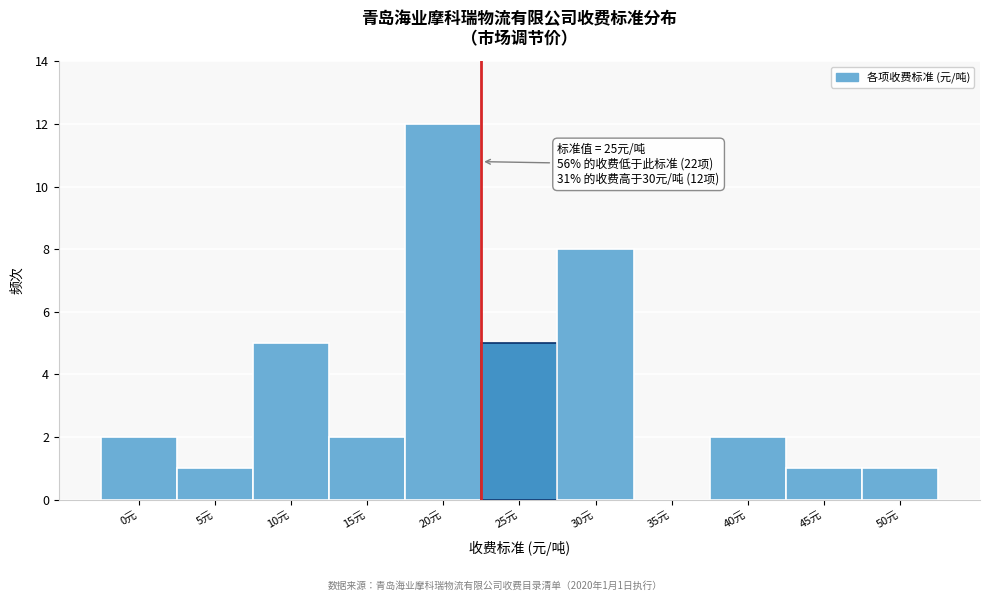

Reading left to right, transcribe all the data shown in this chart.

0元=2	5元=1	10元=5	15元=2	20元=12	25元=5	30元=8	35元=0	40元=2	45元=1	50元=1